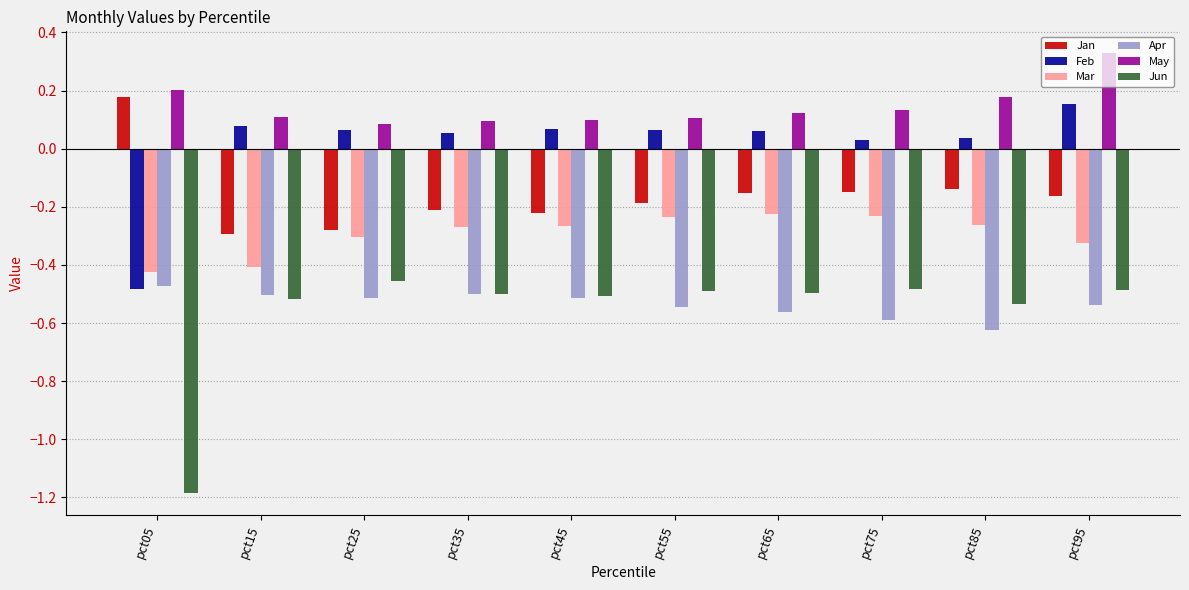

Which category has the highest value in the May series?

pct95